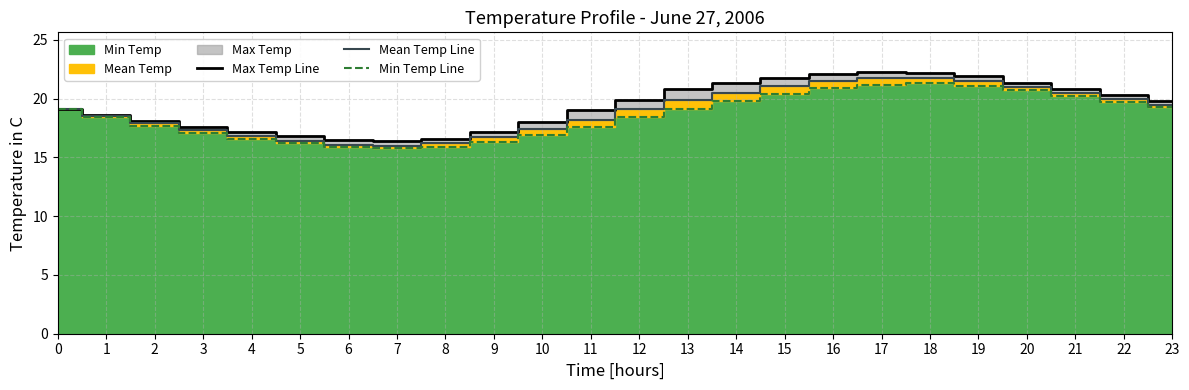

What is the sum of all Min Temp Line values?

445.6